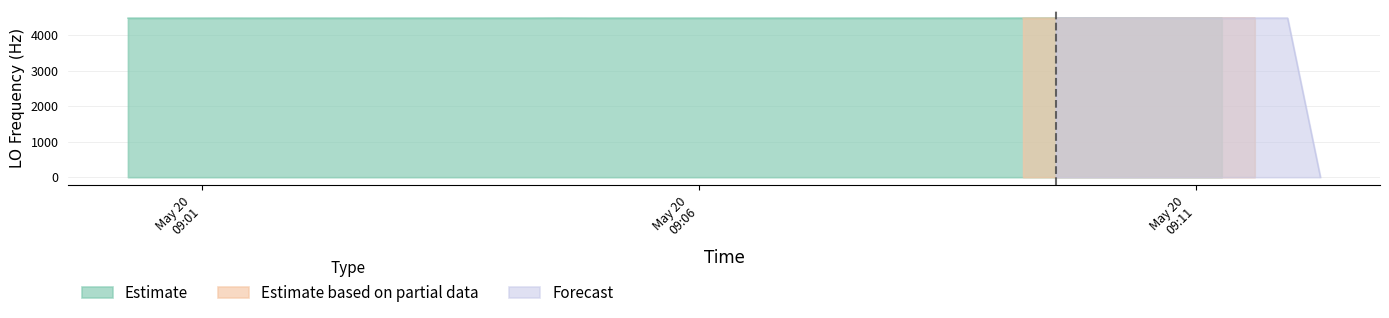

Is it true that the value at 38 is 148129129.6?

False